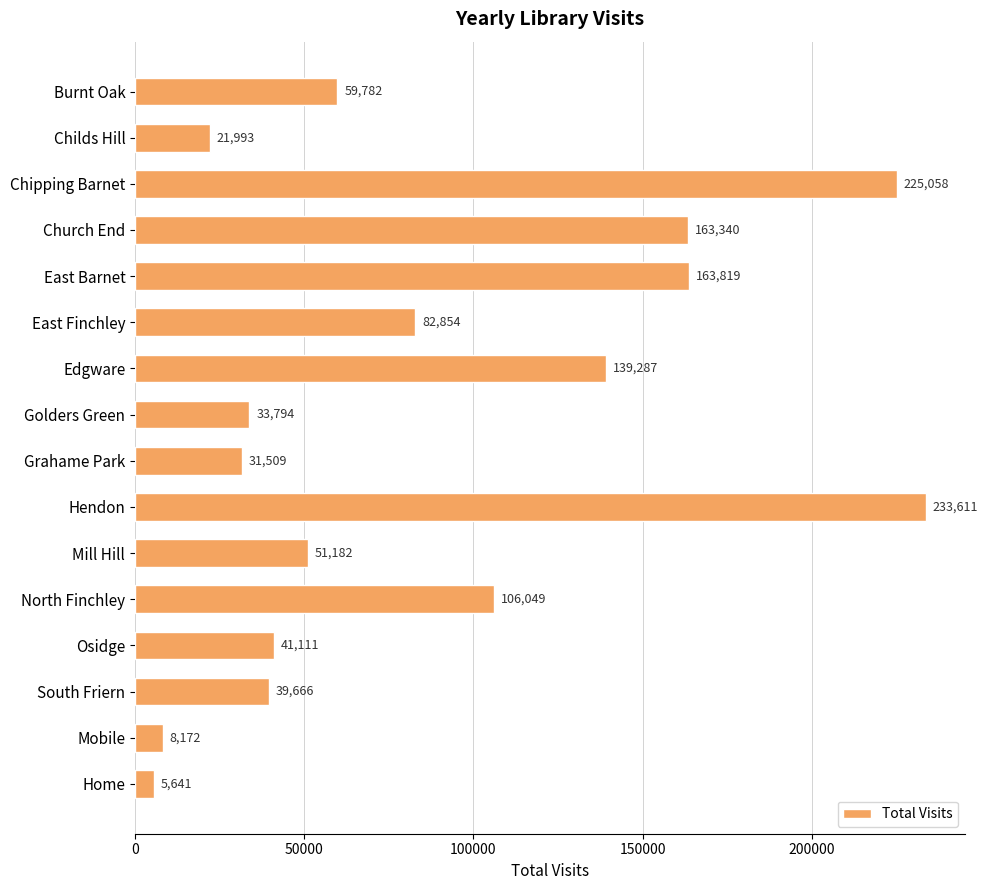

True or false: the data shows 21993 at Childs Hill.

True